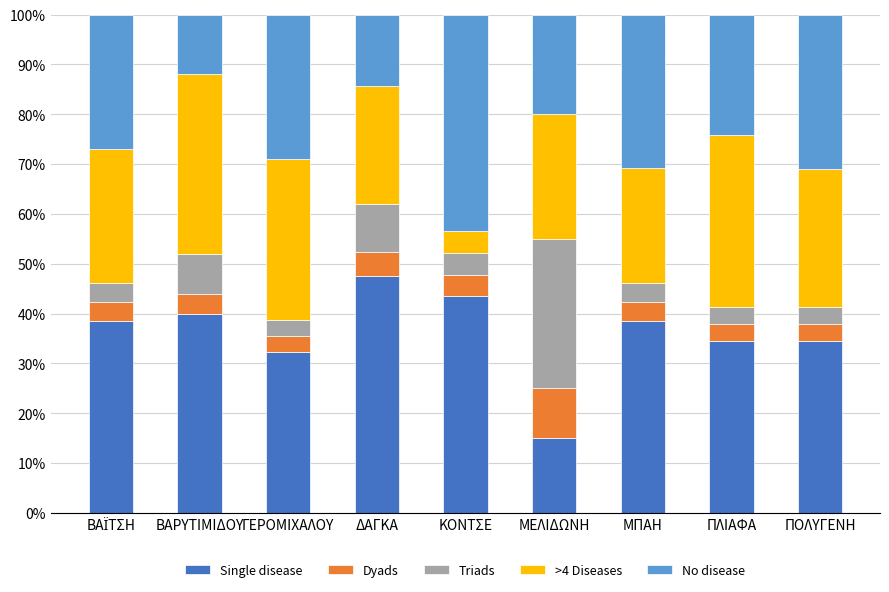

Are the bars grouped side by side (vs. stacked)?

No